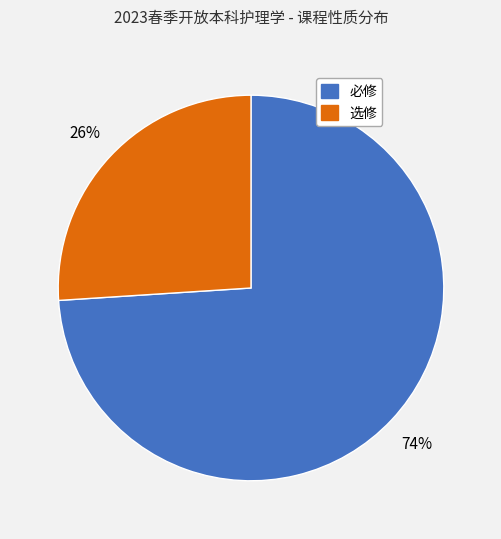

True or false: 必修 accounts for 74% of the total.

True